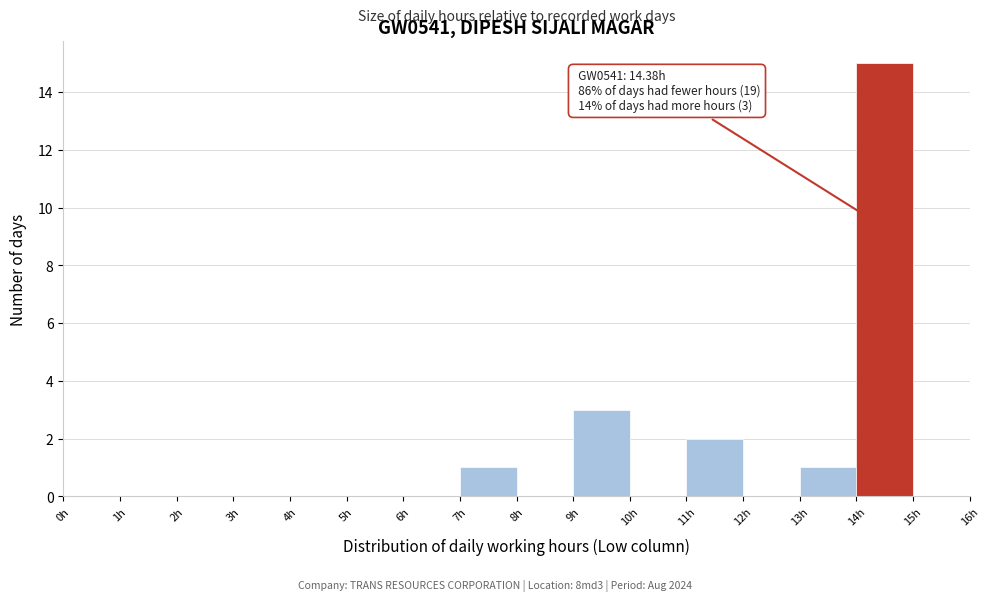

Which range on the x-axis has the tallest bar?

14 to 15